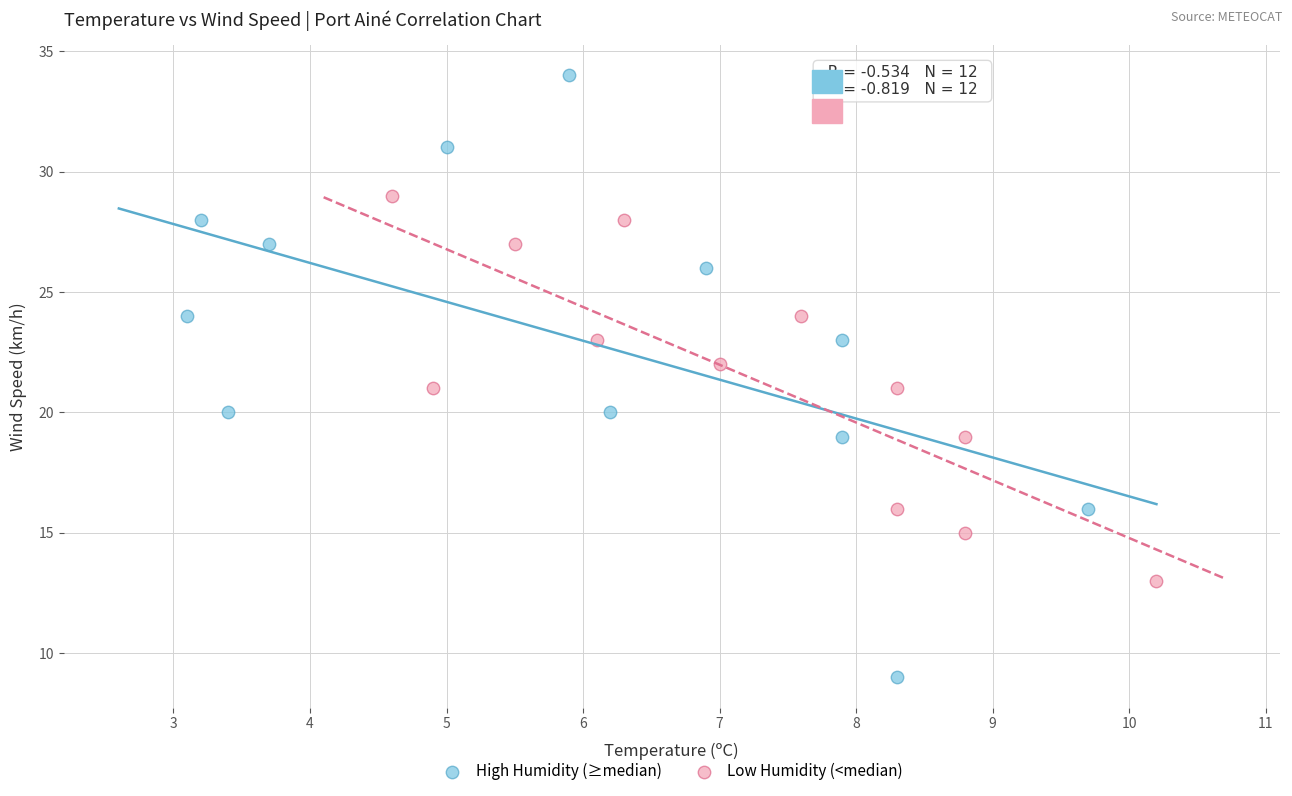

Which series contains the highest Y value?

High Humidity (≥median)